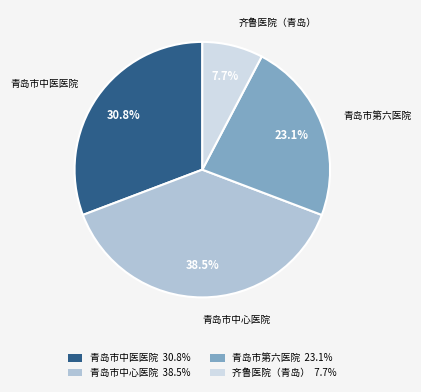

Rank the categories by value from lowest to highest.

齐鲁医院（青岛） 7.7%, 青岛市第六医院 23.1%, 青岛市中医医院 30.8%, 青岛市中心医院 38.5%